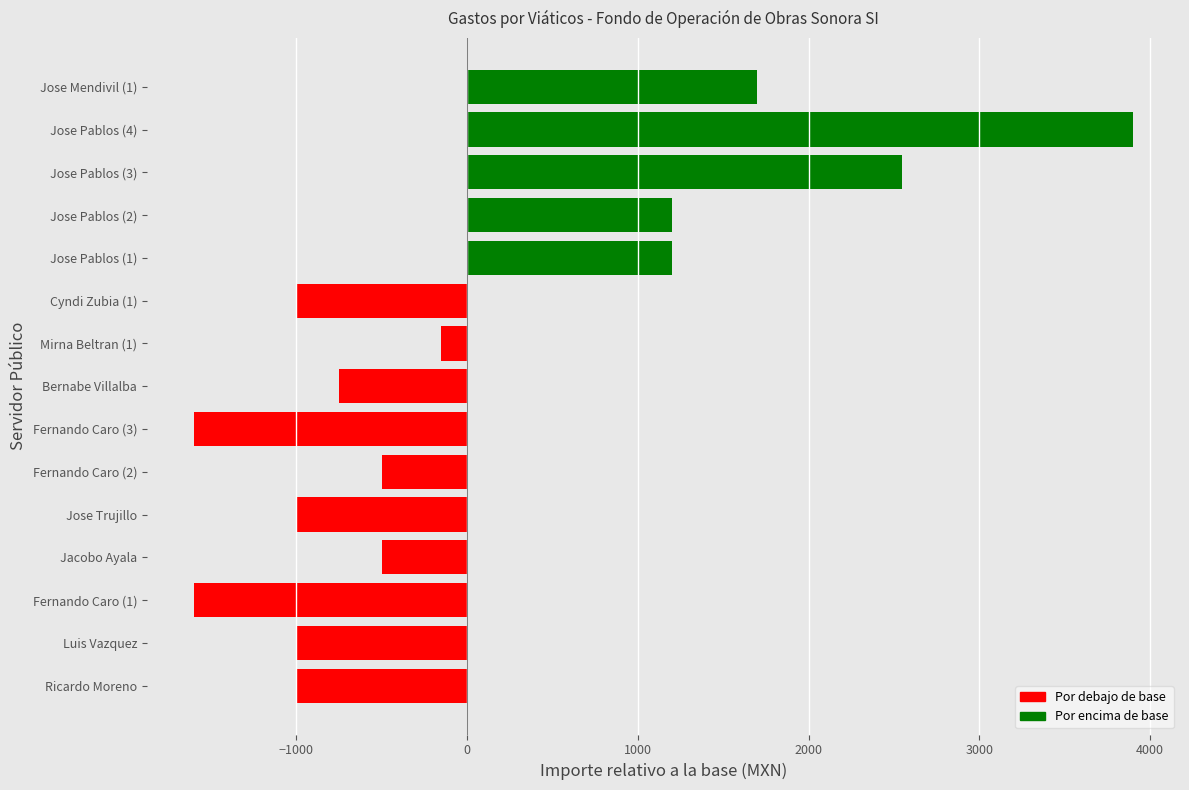

Which label corresponds to the largest value in the chart?

Jose Pablos (4)